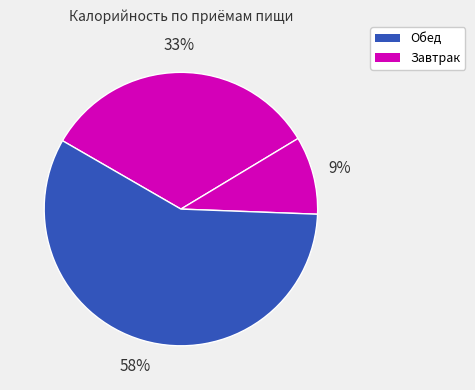

Rank the categories by value from highest to lowest.

Обед, Завтрак, Завтрак 2